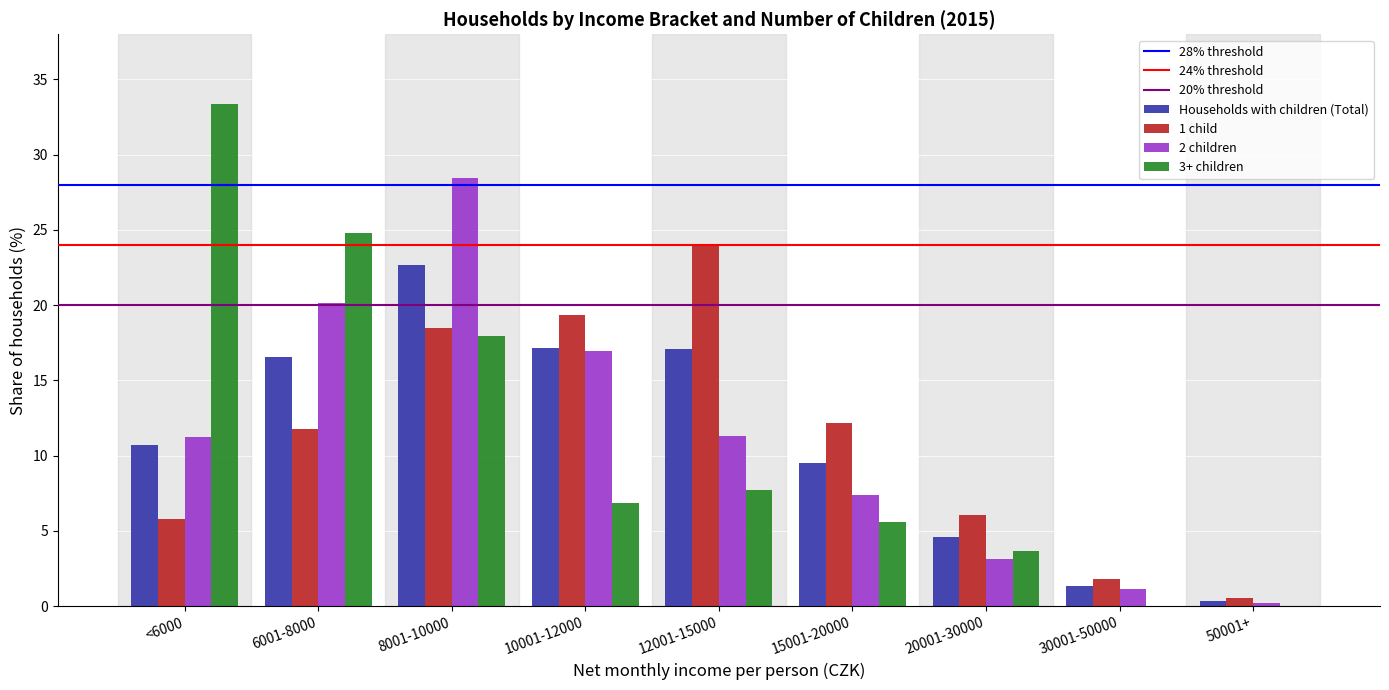

Which label corresponds to the largest value in the chart?

<6000